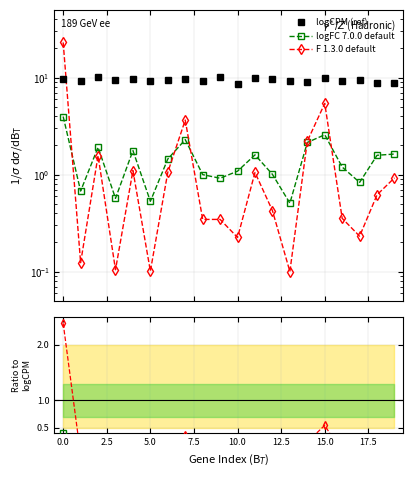

How many interior local peaks does the logFC 7.0.0 default series have?

5